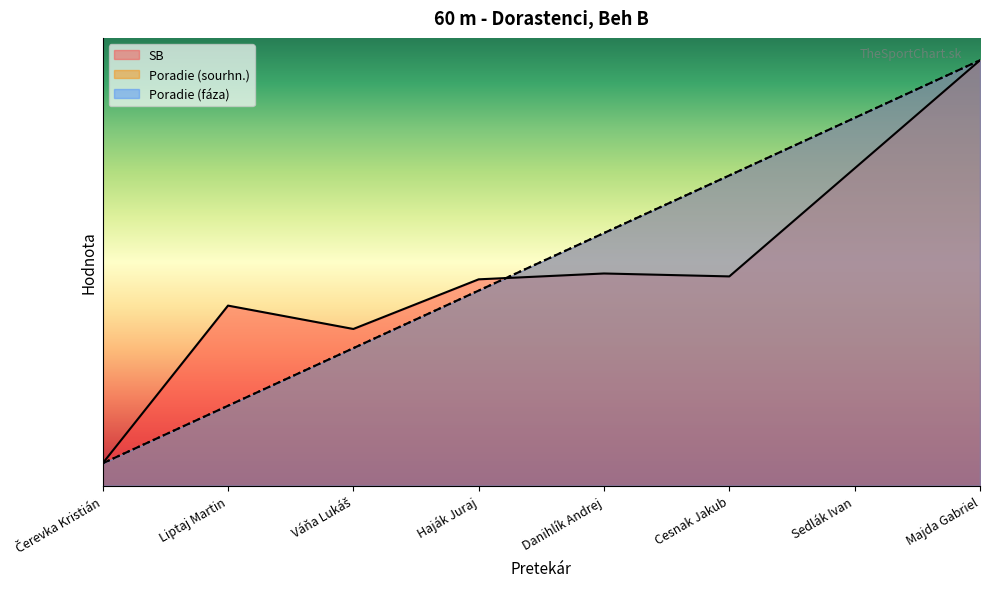

Where do Poradie (faza) and SB first cross each other?

Haják Juraj and Danihlík Andrej